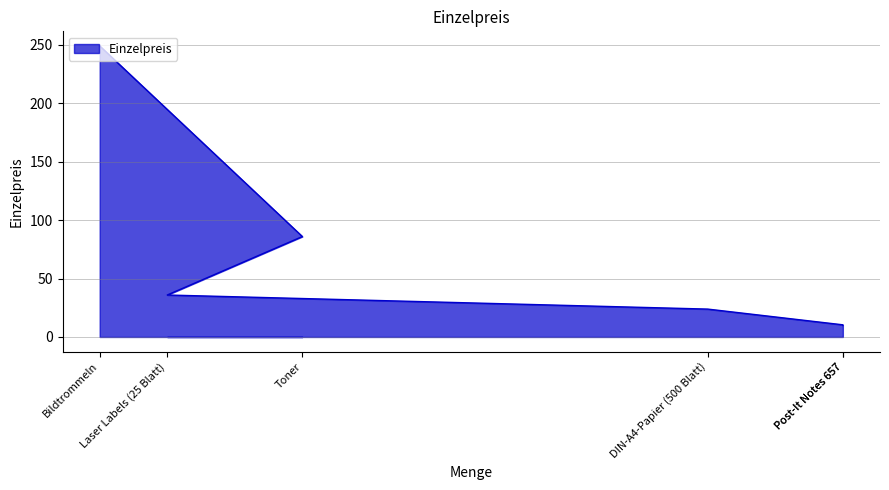

What is the approximate value at Post-It Notes 657?

10.4